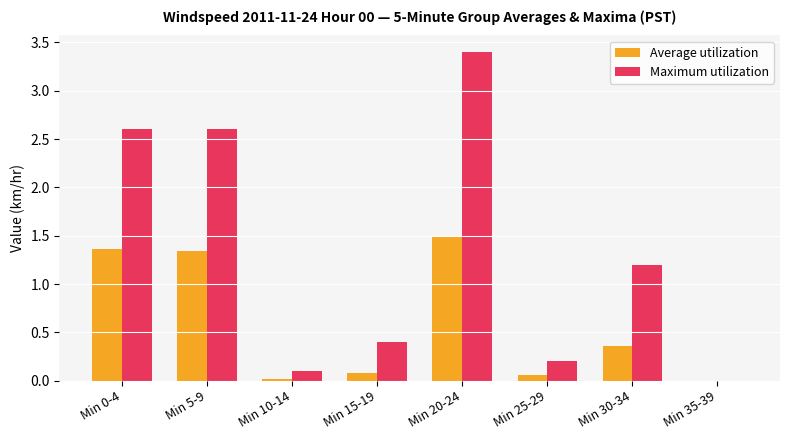

Which series has the widest spread of values?

Maximum utilization